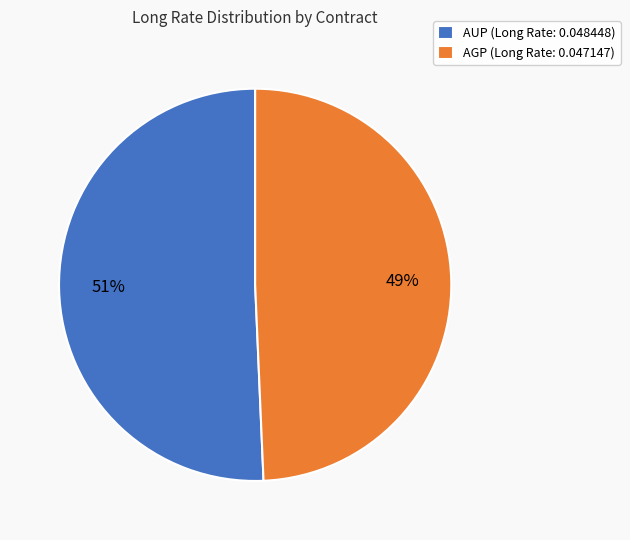

How many segments does this pie chart have?

2